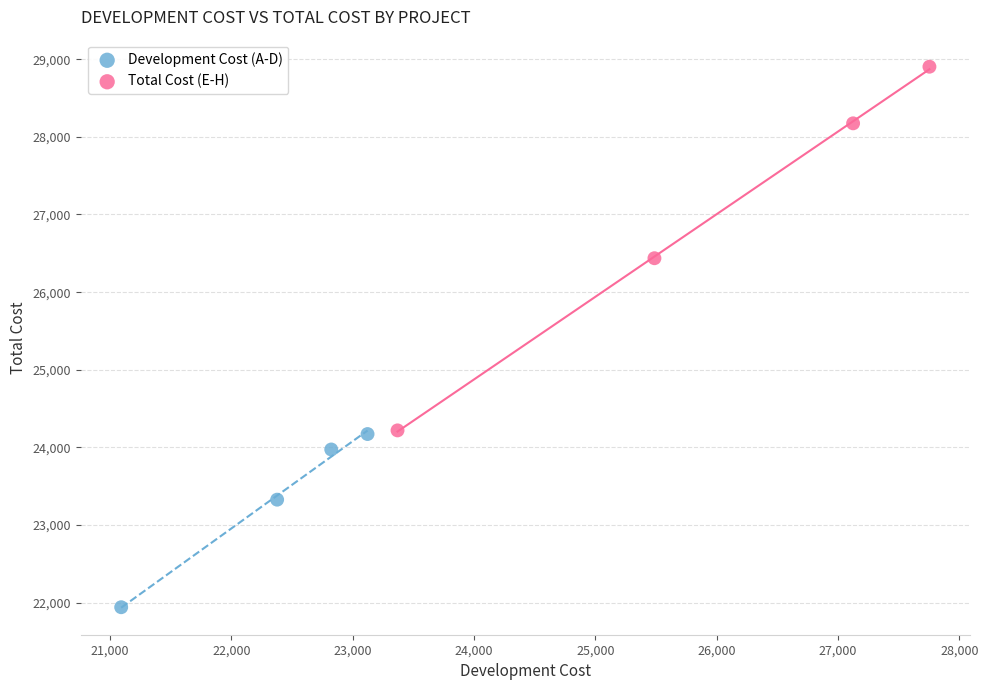

Which series has the largest Y range (max minus min)?

Total Cost (E-H)